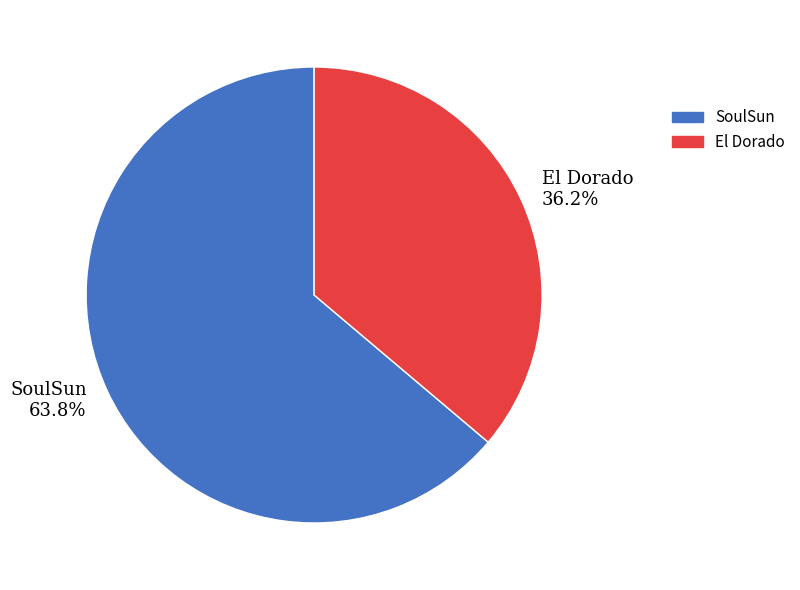

Which slice is the largest?

SoulSun